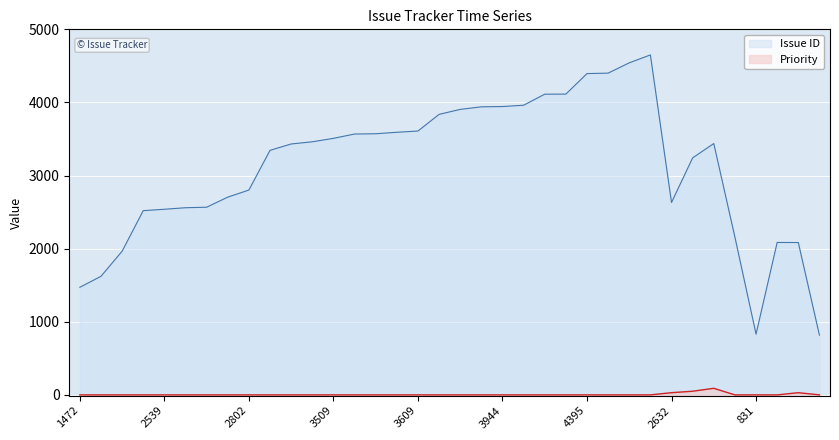

Reading left to right, list all the values displayed in this chart.

Issue ID: 1472	1622	1965	2520	2539	2560	2567	2705	2802	3345	3432	3462	3509	3568	3572	3592	3609	3837	3905	3940	3944	3962	4113	4114	4395	4401	4542	4650	2632	3242	3438	2158	831	2085	2084	817
Priority: 0	0	0	0	0	0	0	0	0	0	0	0	0	0	0	0	0	0	0	0	0	0	0	0	0	0	0	0	30	50	90	0	0	0	30	0